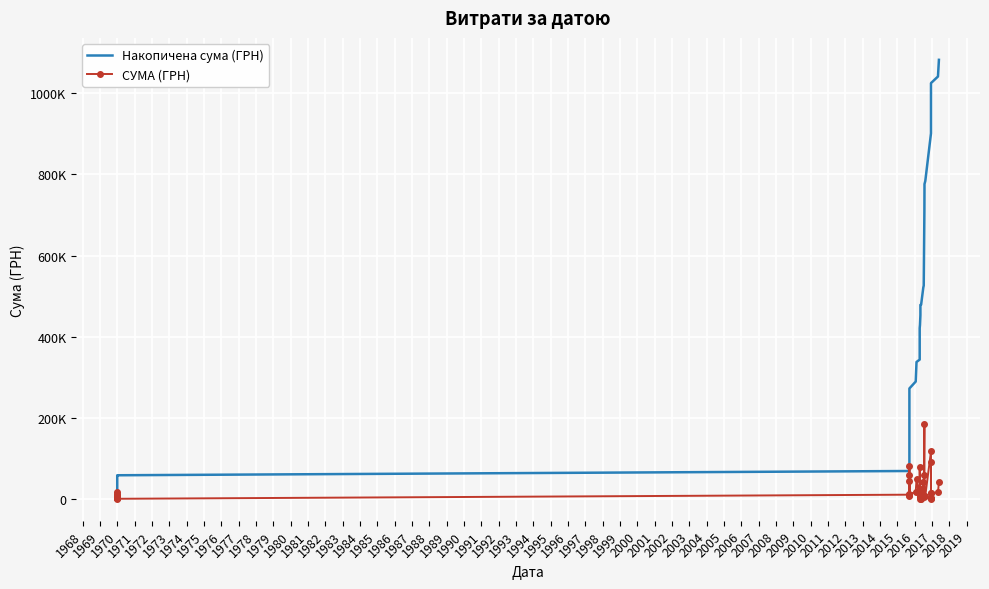

True or false: СУМА (ГРН) and Накопичена сума (ГРН) cross at least once.

False